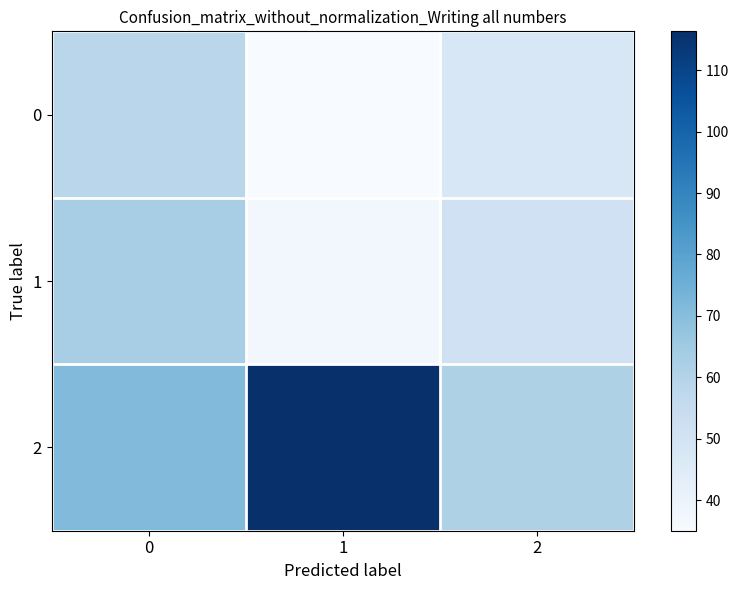

Which series has the largest total across all categories?

2